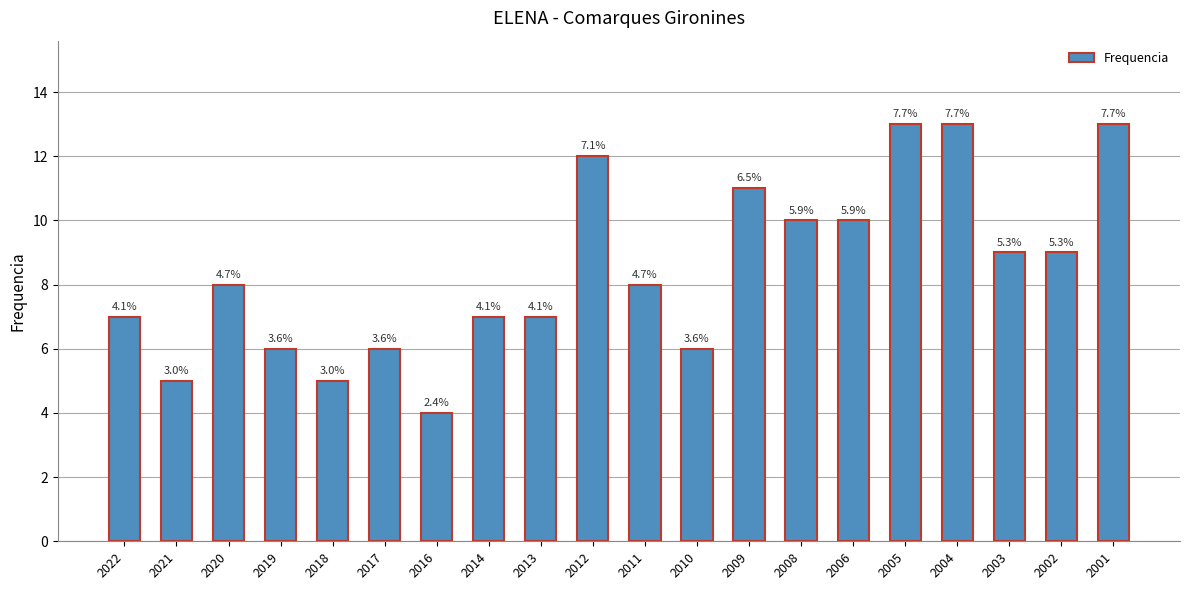

What is the ratio of the value at 2011 to the value at 2014?

1.1